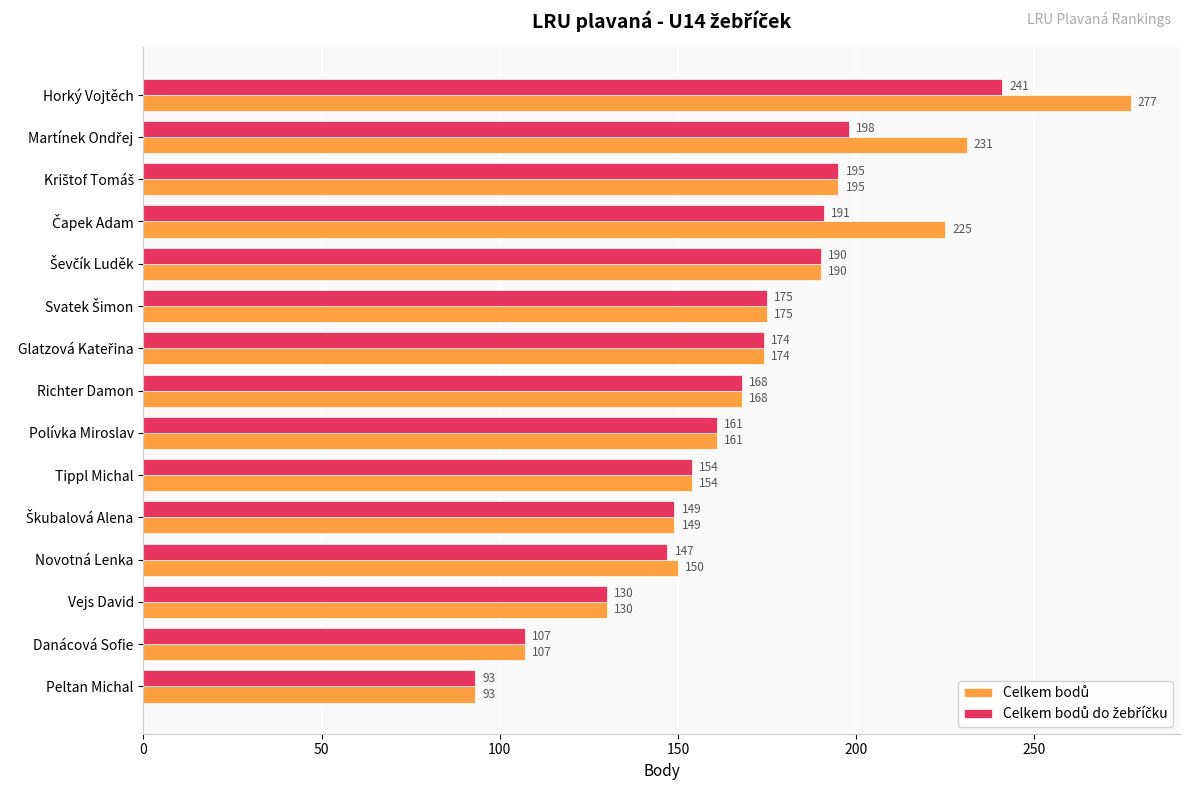

What is the total value across all series at Tippl Michal?

308